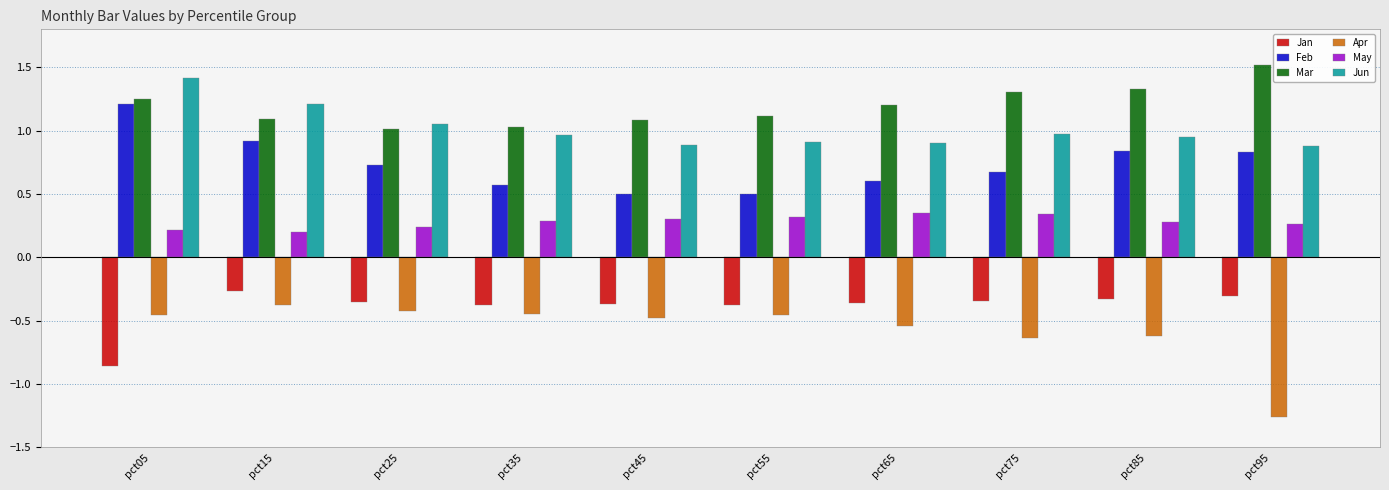

List the series in order of their peak value, lowest first.

Apr, Jan, May, Feb, Jun, Mar